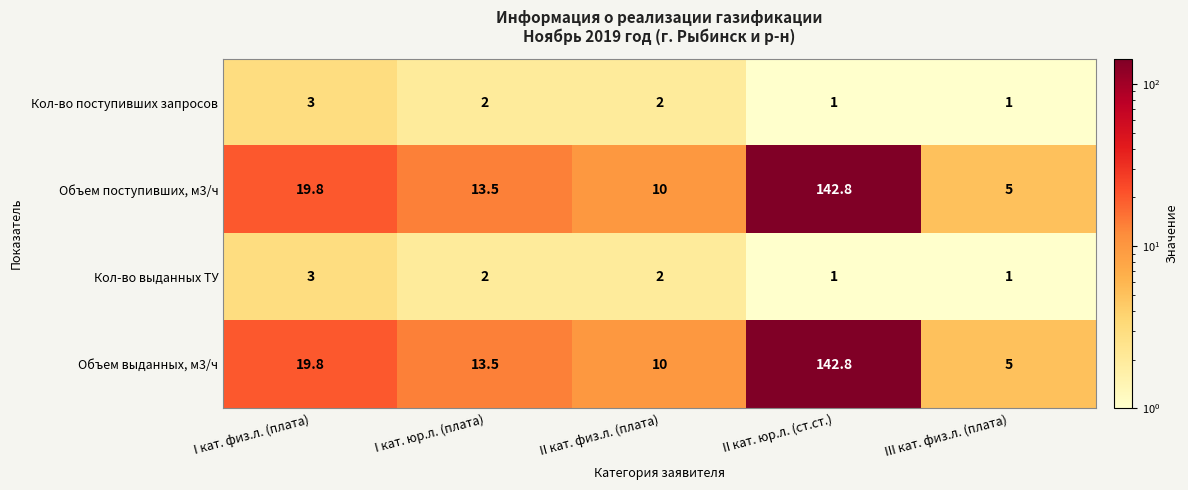

The value of Объем выданных, м3/ч at II кат. физ.л. (плата) is 10.0. True or false?

True